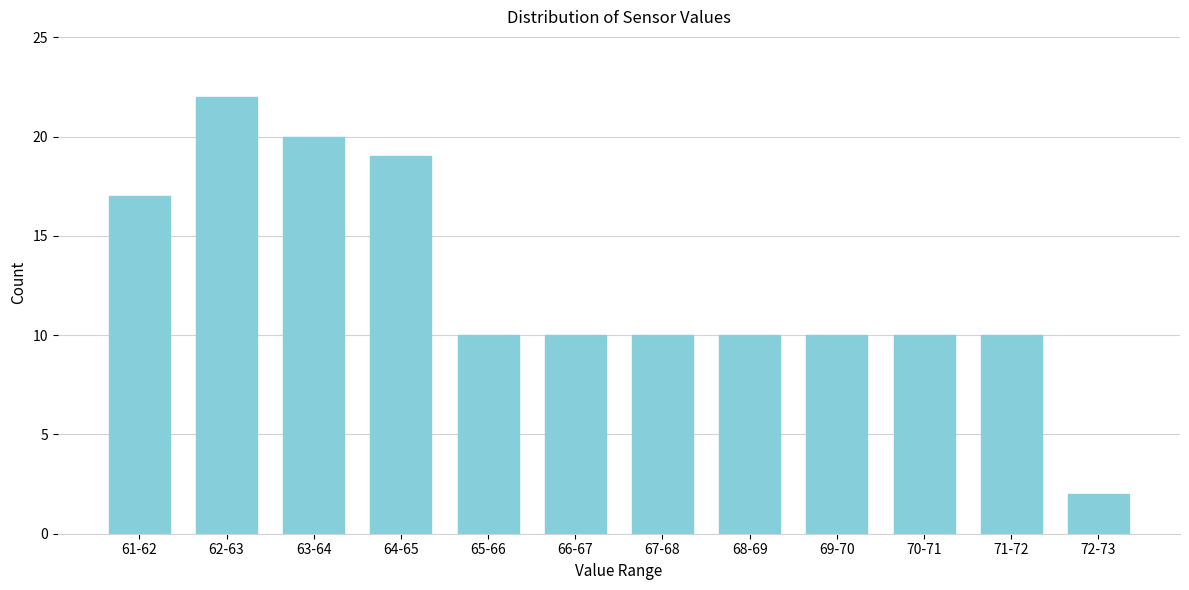

Reading left to right, extract all data points from this chart.

61-62=17	62-63=22	63-64=20	64-65=19	65-66=10	66-67=10	67-68=10	68-69=10	69-70=10	70-71=10	71-72=10	72-73=2